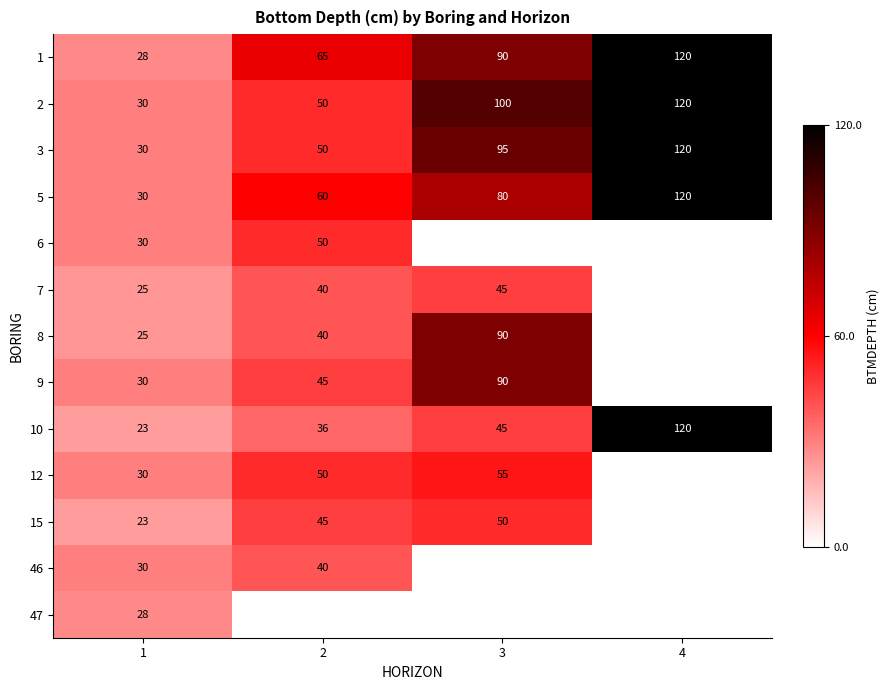

How many 1 values are between 65 and 120?

3